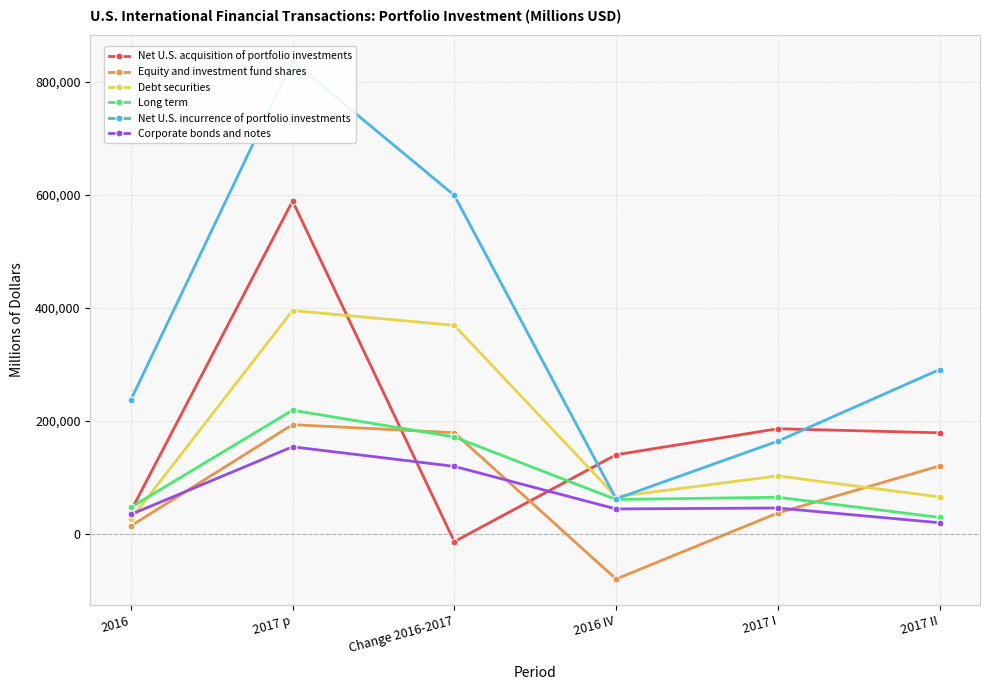

The Net U.S. acquisition of portfolio investments series shows 224585 at 2016 IV. True or false?

False